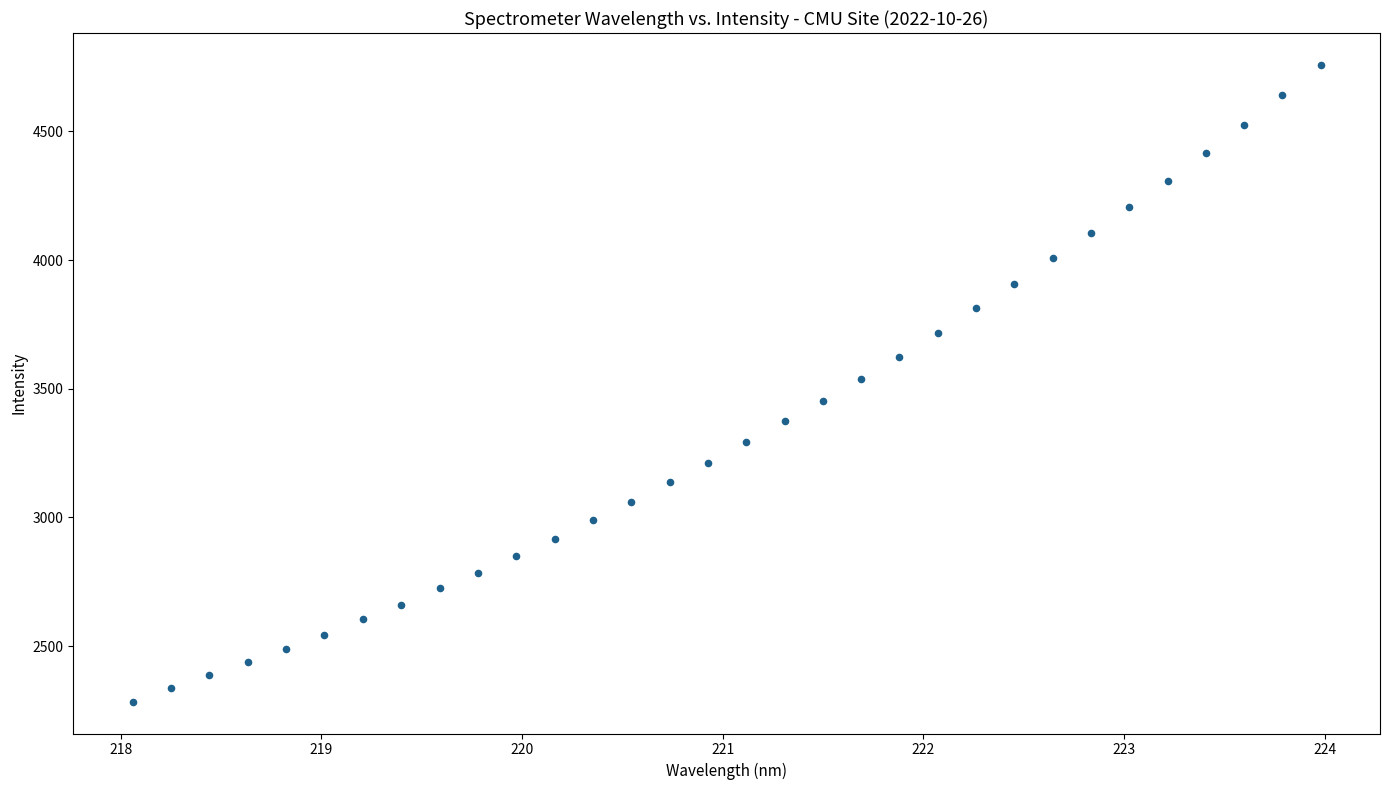

What is the range of Y values (max minus min)?

2474.9